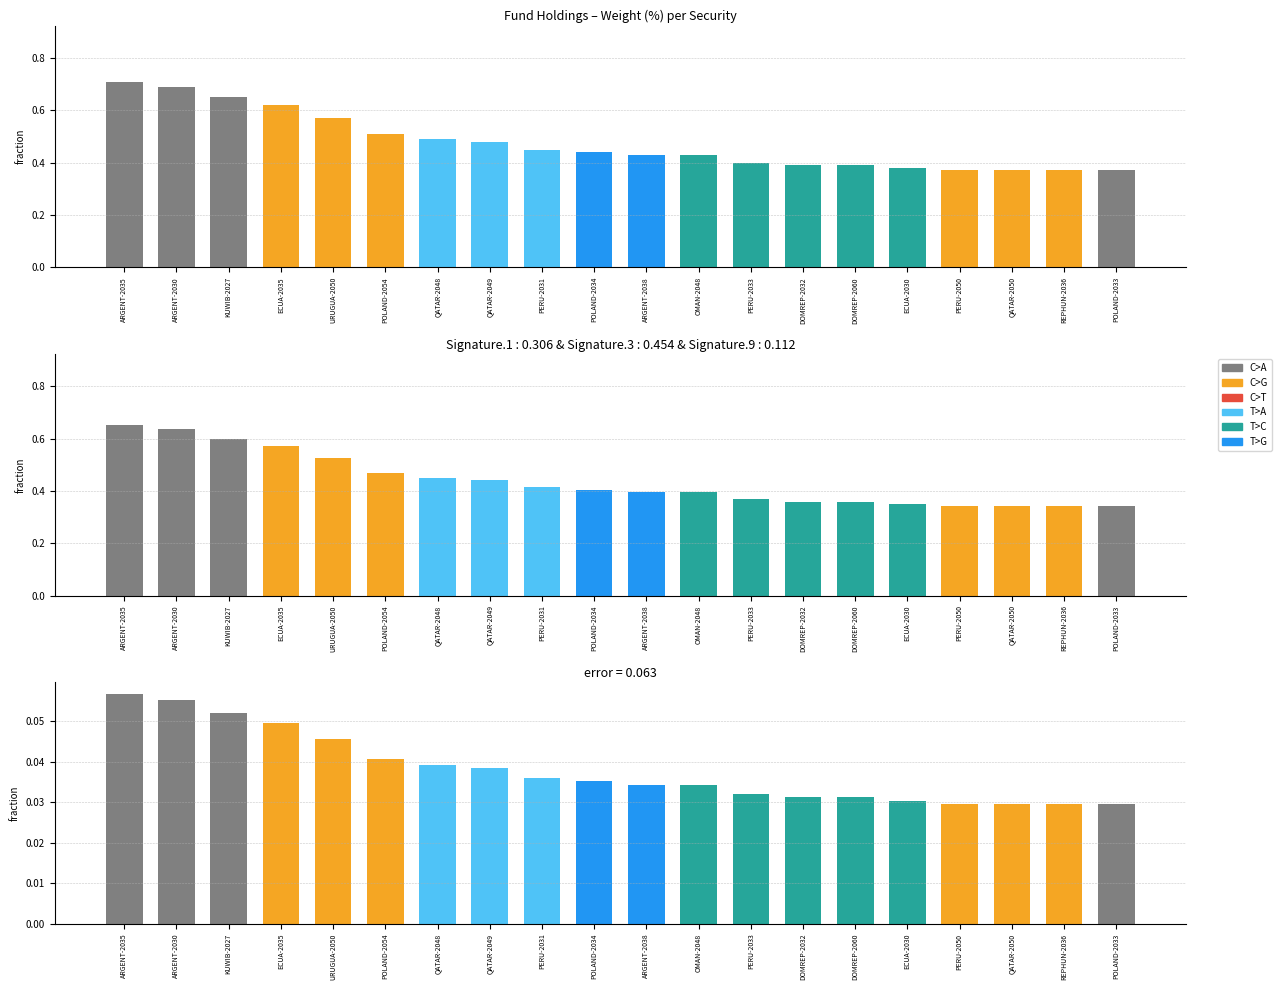

At which category does the chart reach its minimum across all series?

PERU-2050